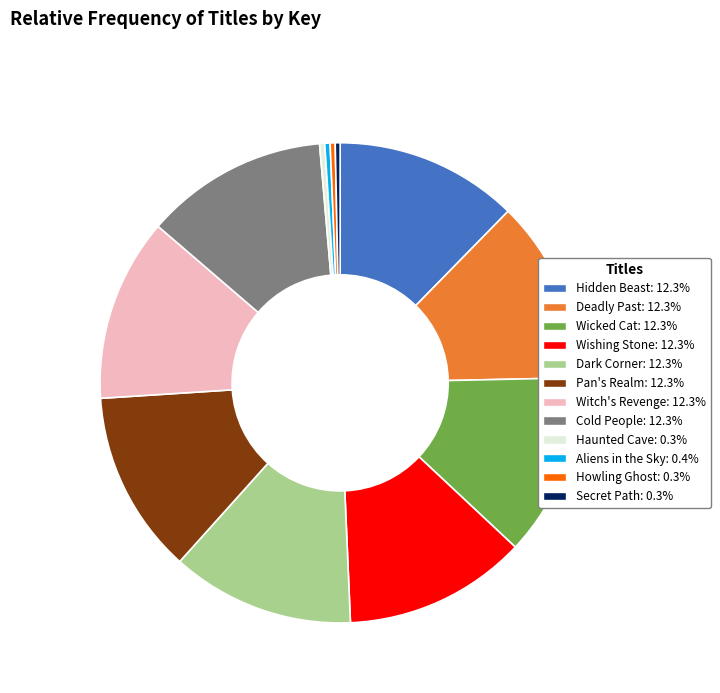

Is there any slice that represents more than half of the pie?

No